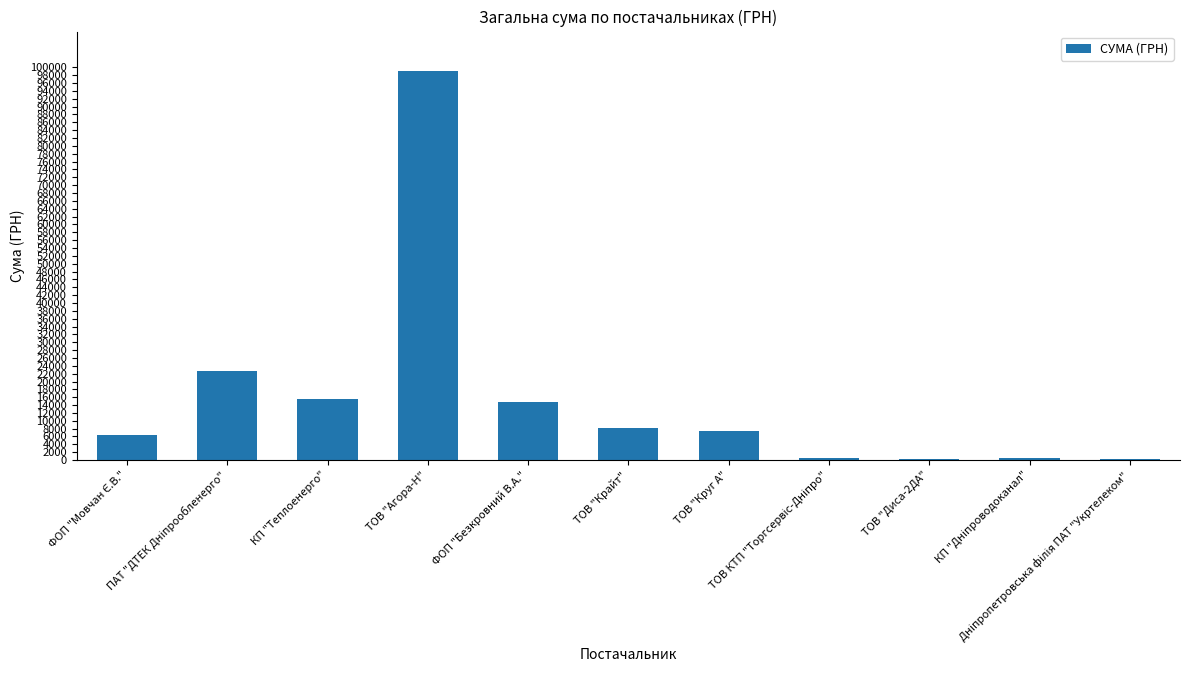

What is the greatest value displayed?

99165.2